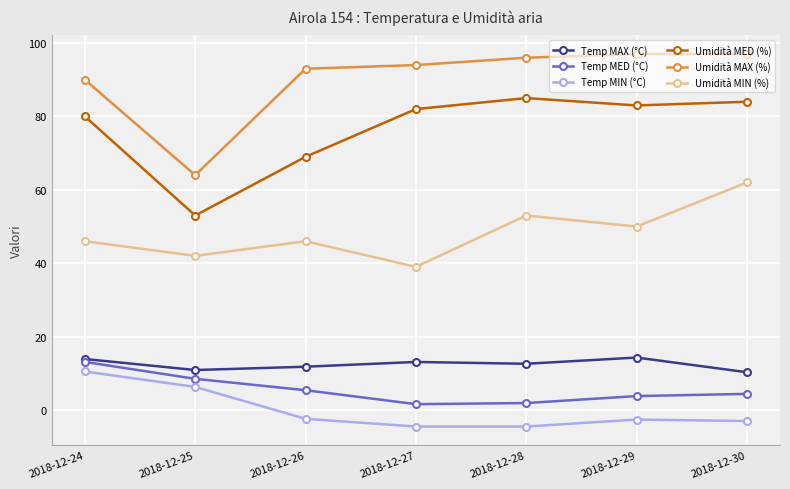

What is the difference between the maximum and minimum values in the Temp MED (°C) series?

11.5